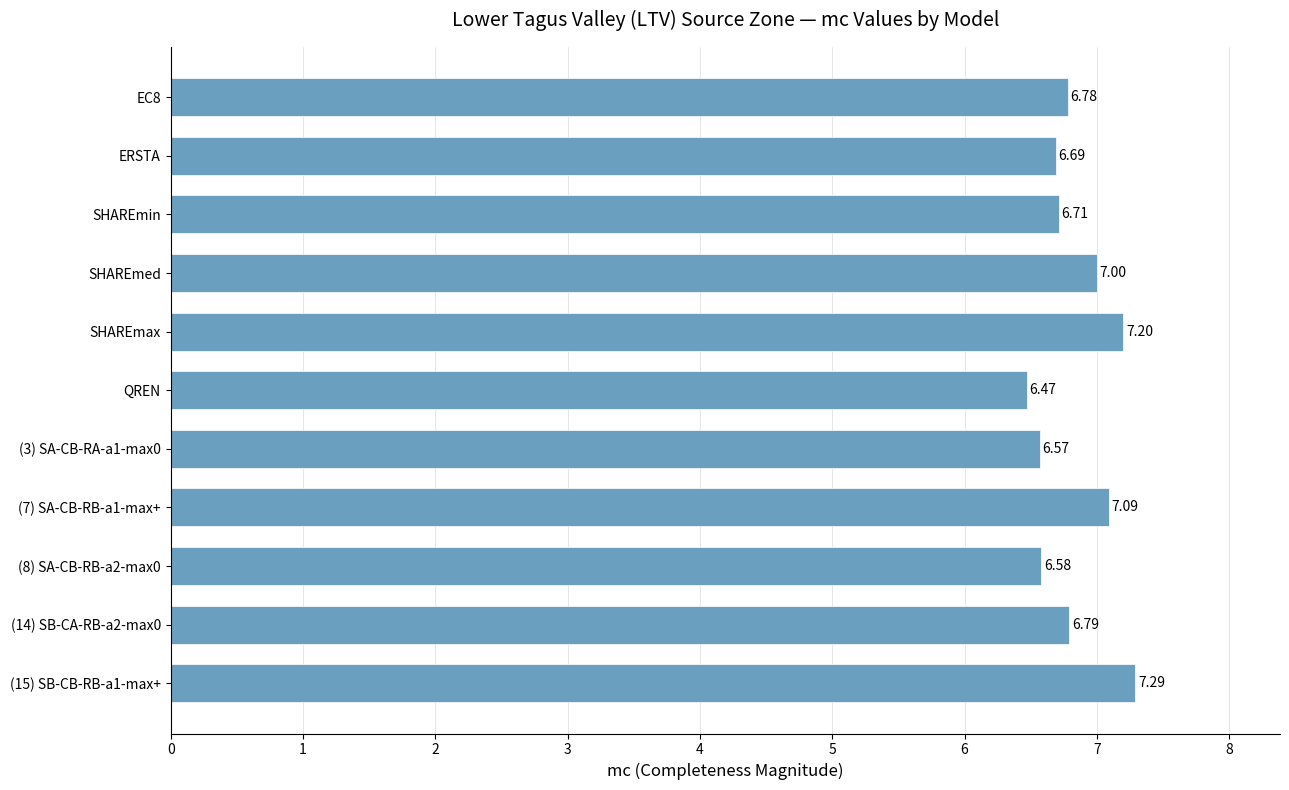

What is the sum of all values?

75.2